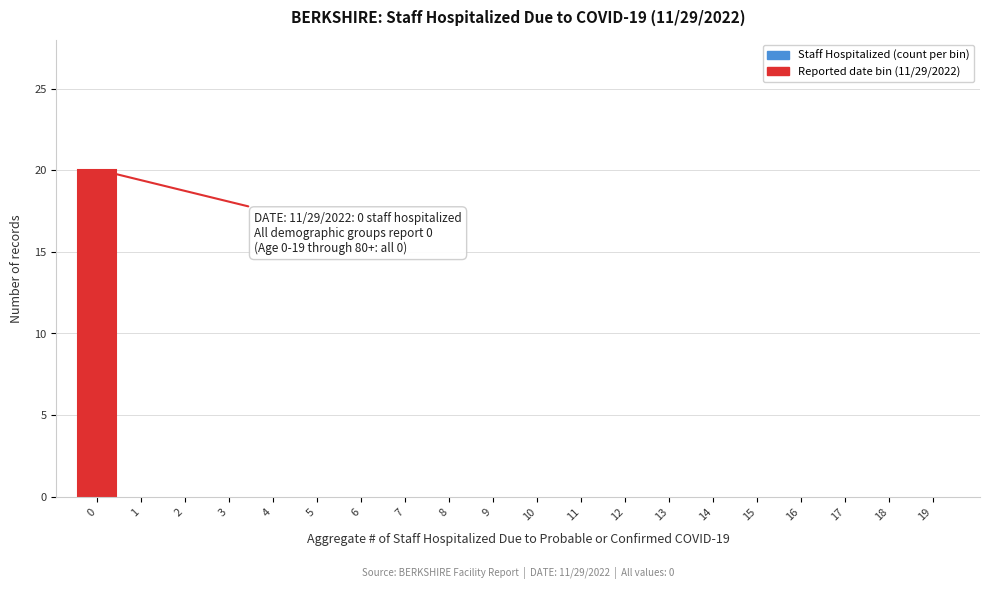

Reading left to right, transcribe all the data shown in this chart.

0=20	1=0	2=0	3=0	4=0	5=0	6=0	7=0	8=0	9=0	10=0	11=0	12=0	13=0	14=0	15=0	16=0	17=0	18=0	19=0